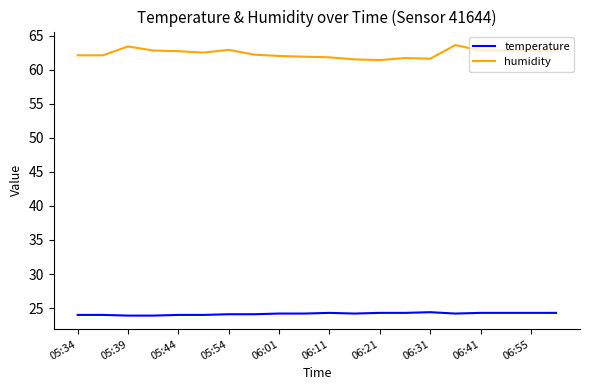

At how many categories does at least one series exceed 61?

20